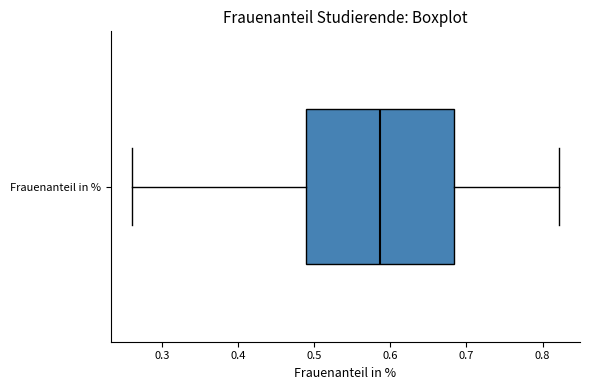

Read this box plot against the x-axis: the position of the median line, the range covered by the box, and the ends of both whiskers. The values are not printed on the chart, so give them approximately, as read against the axis.

median 0.59, box 0.49 to 0.68, whiskers 0.26 to 0.82